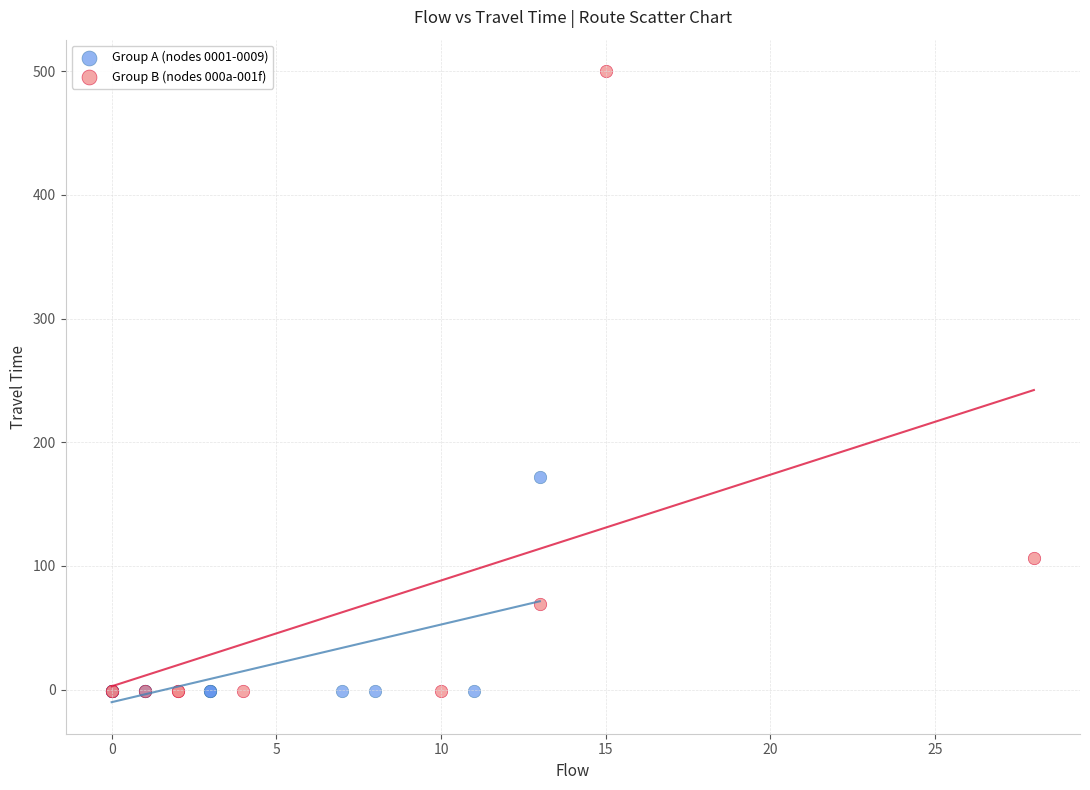

Which series has the widest spread of Y values?

Group B (nodes 000a-001f)